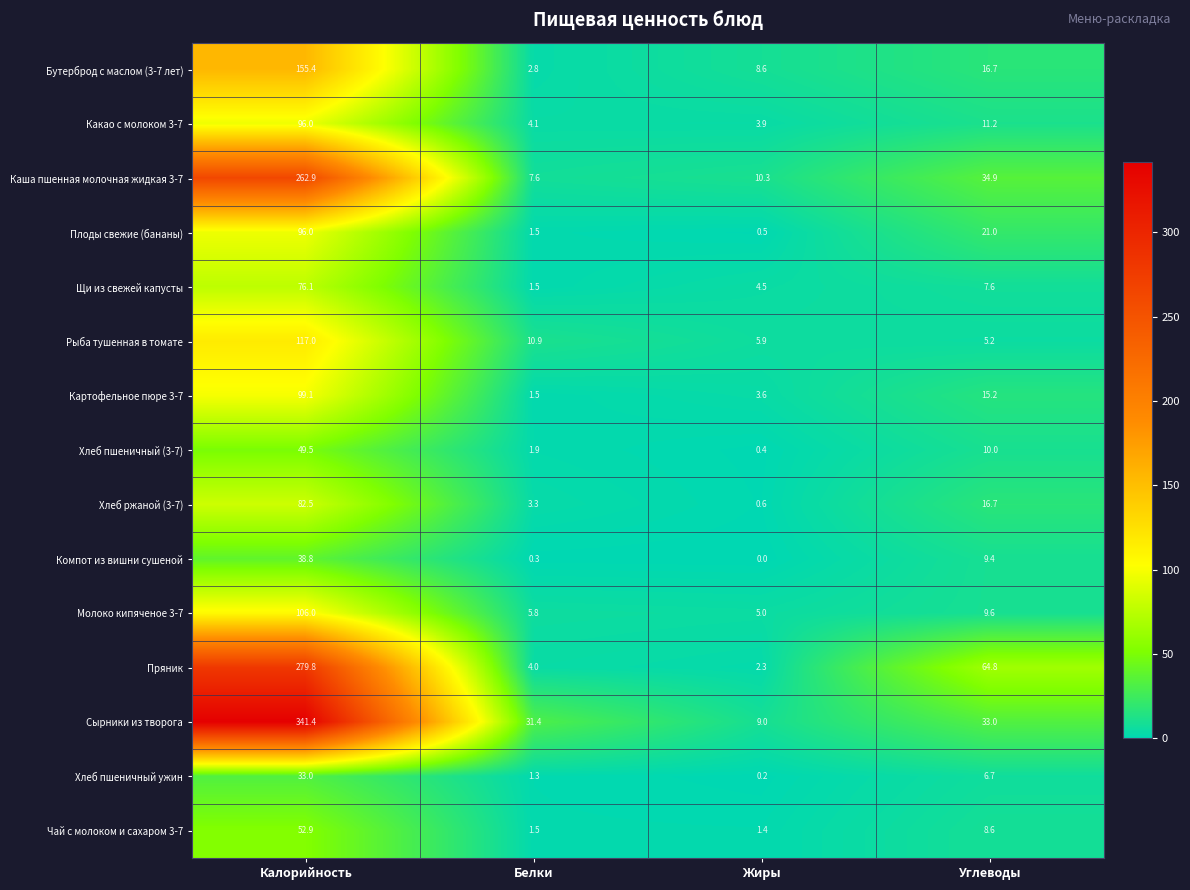

Which series has the largest total across all categories?

Сырники из творога